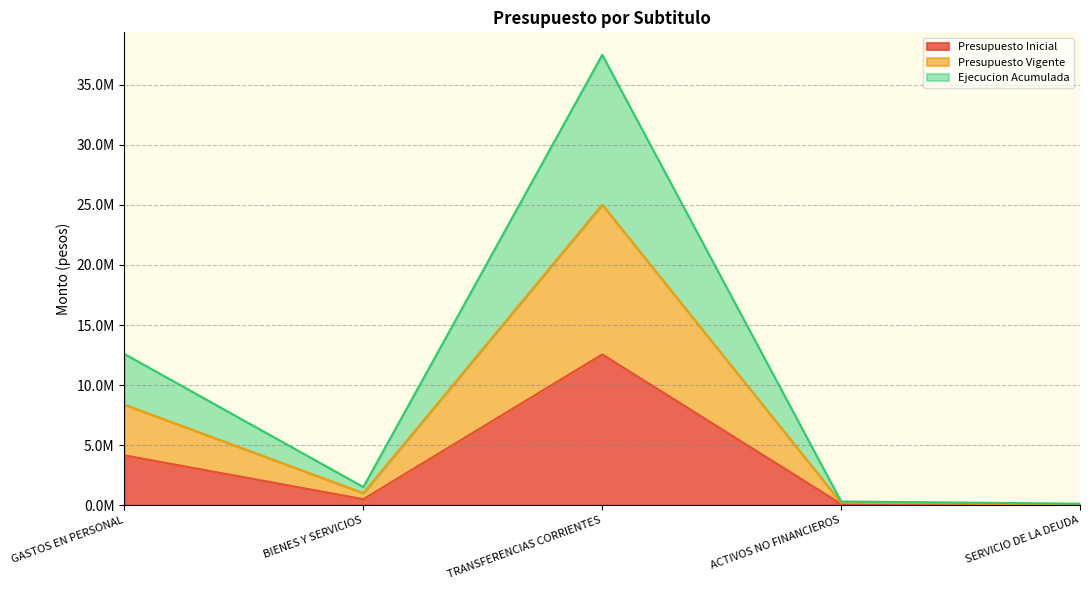

What is the sum of the Presupuesto Vigente values at SERVICIO DE LA DEUDA and BIENES Y SERVICIOS?

1661369